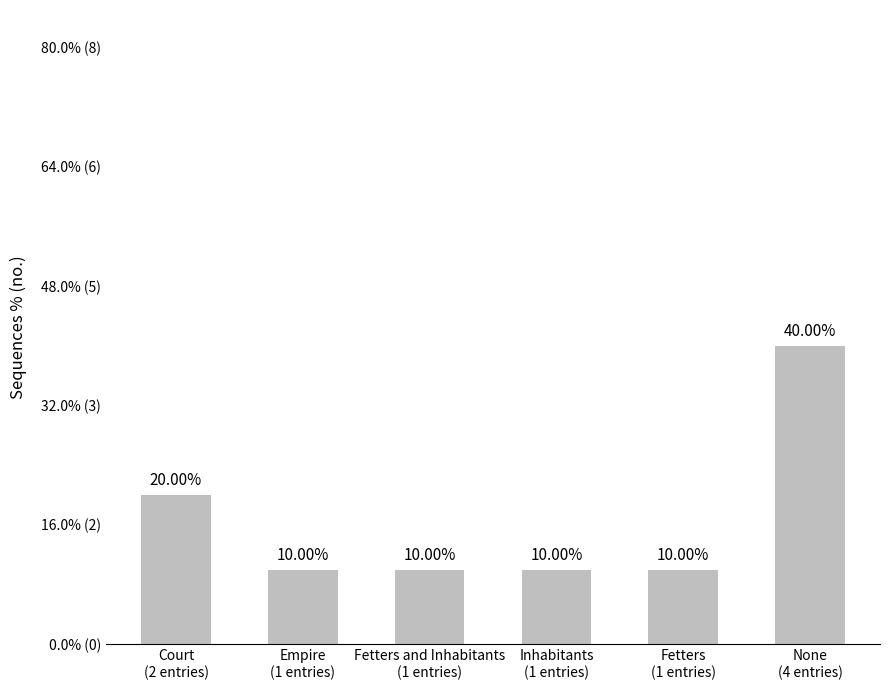

Reading left to right, transcribe all the data shown in this chart.

Court
(2 entries)=20	Empire
(1 entries)=10	Fetters and Inhabitants
(1 entries)=10	Inhabitants
(1 entries)=10	Fetters
(1 entries)=10	None
(4 entries)=40